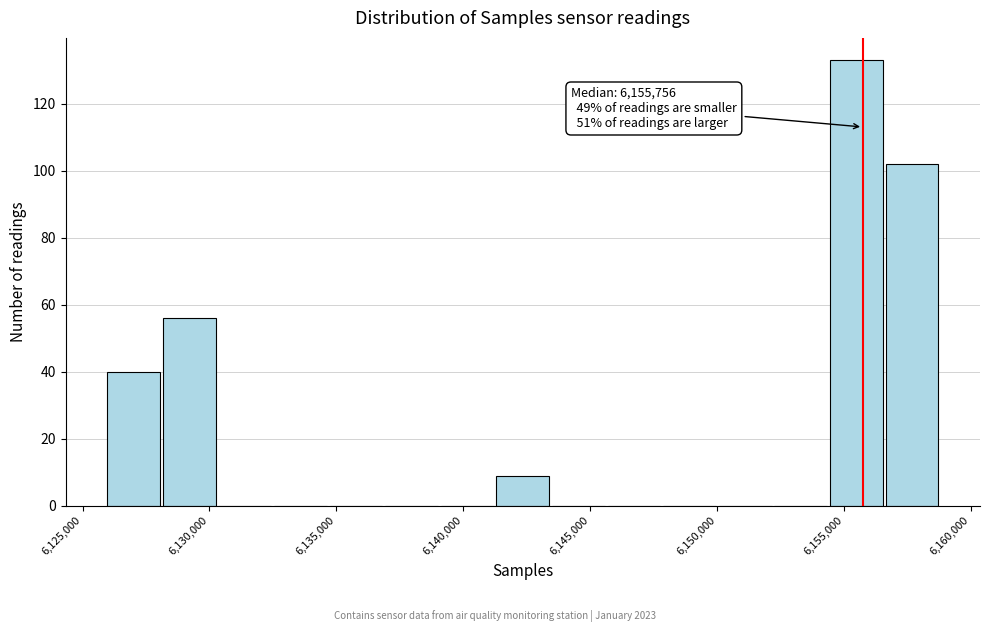

Which range on the x-axis has the tallest bar?

6154500 to 6156500